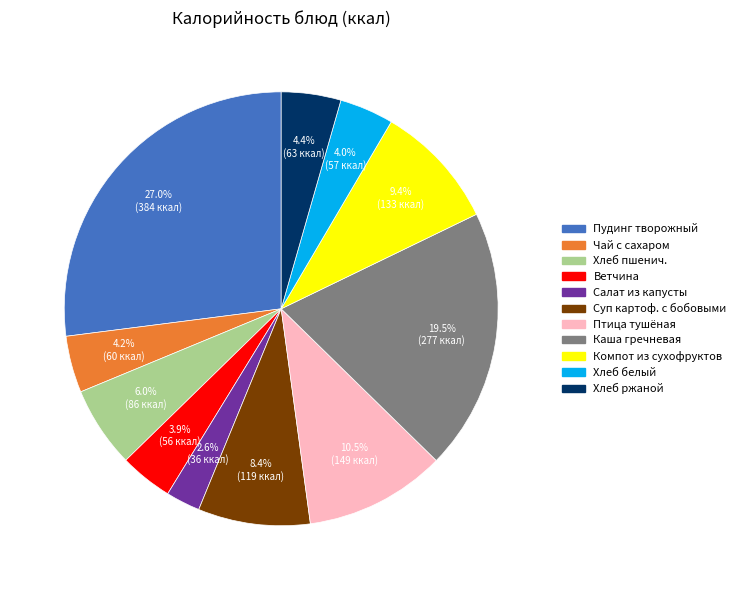

Is there a majority slice in this chart?

No